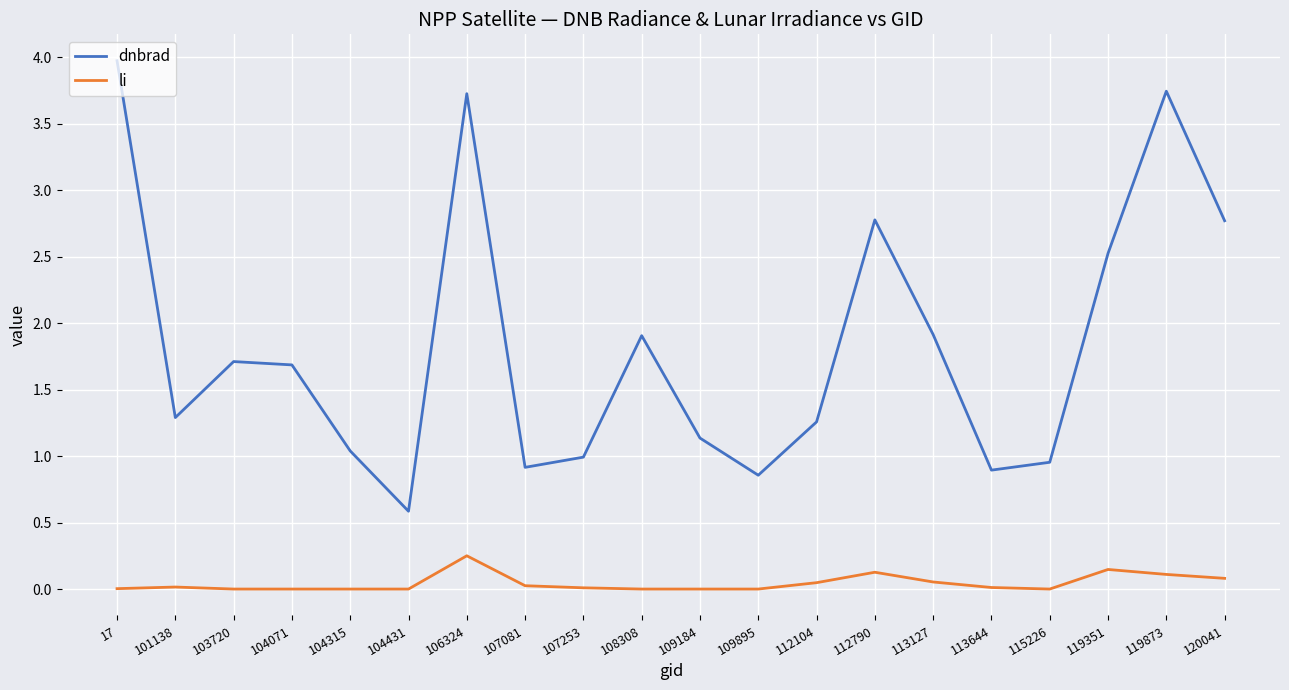

Does the chart have visible grid lines?

Yes